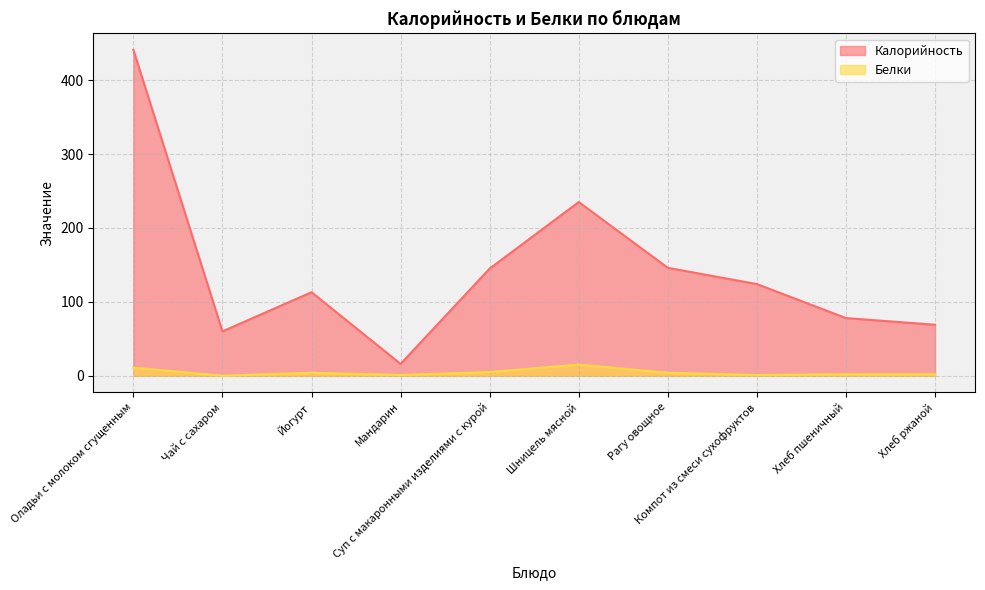

The Калорийность series shows 230 at Рагу овощное. True or false?

False